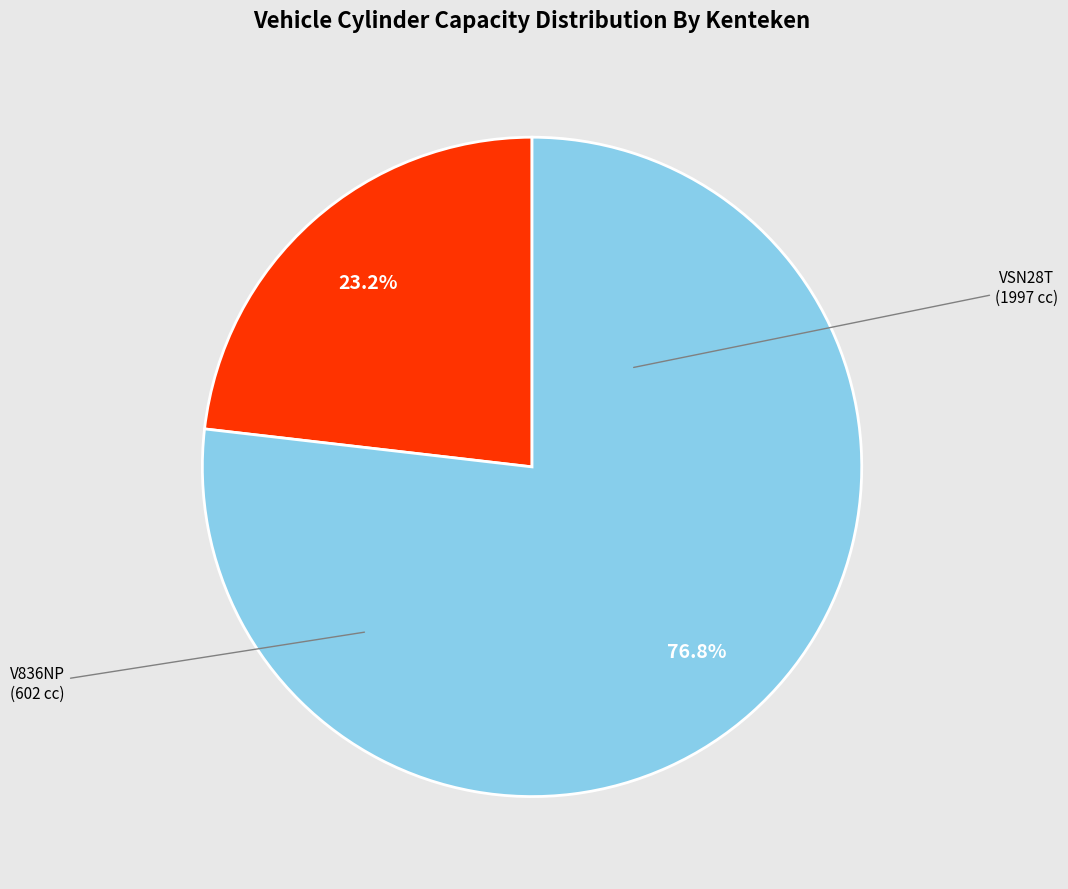

Does any single category account for the majority?

Yes